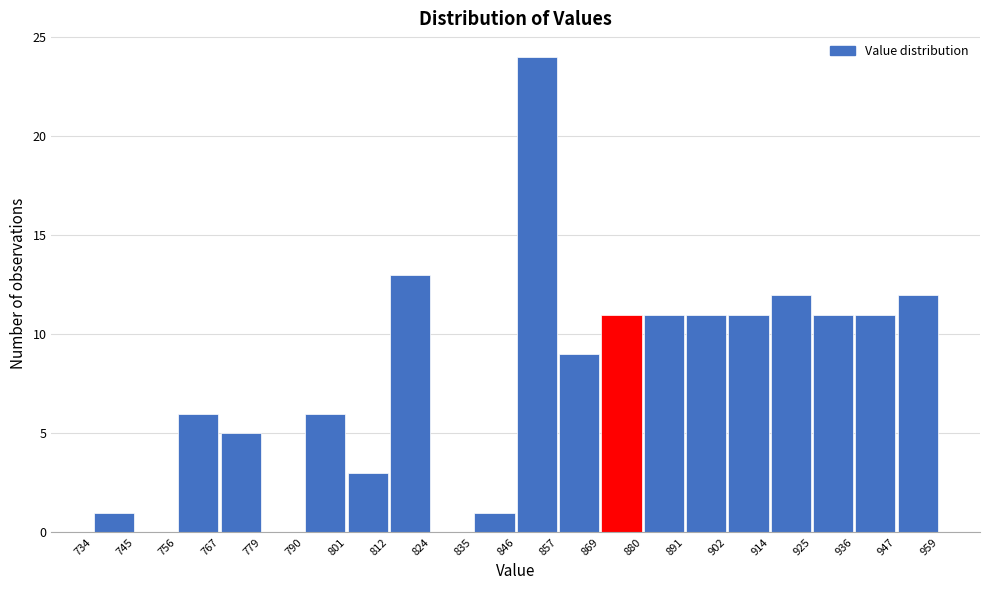

Reading left to right, list every bar in this chart as the range it spans on the x-axis followed by its height. The values are not printed on the chart, so give them approximately, as read against the axis.

734 to 745: 1
745 to 756: 0
756 to 767: 6
767 to 779: 5
779 to 790: 0
790 to 801: 6
801 to 812: 3
812 to 824: 13
824 to 835: 0
835 to 846: 1
846 to 857: 24
857 to 869: 9
869 to 880: 11
880 to 891: 11
891 to 902: 11
902 to 914: 11
914 to 925: 12
925 to 936: 11
936 to 947: 11
947 to 959: 12